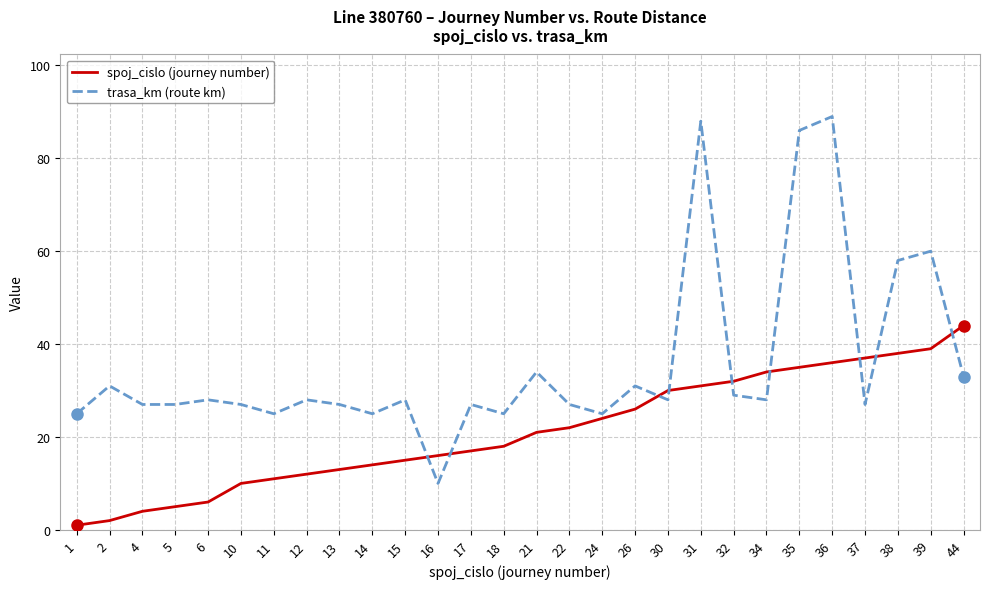

What is the minimum value for spoj_cislo (journey number)?

1